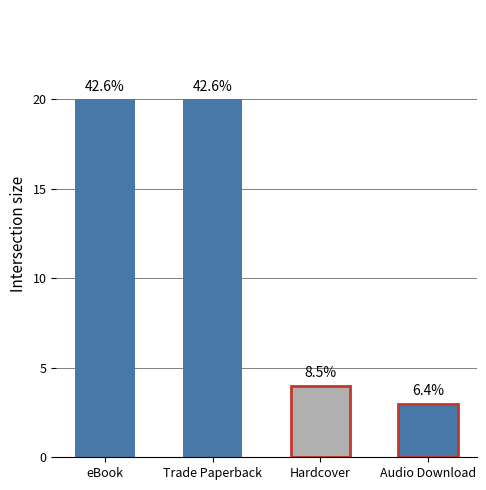

Are the bars grouped side by side (vs. stacked)?

No